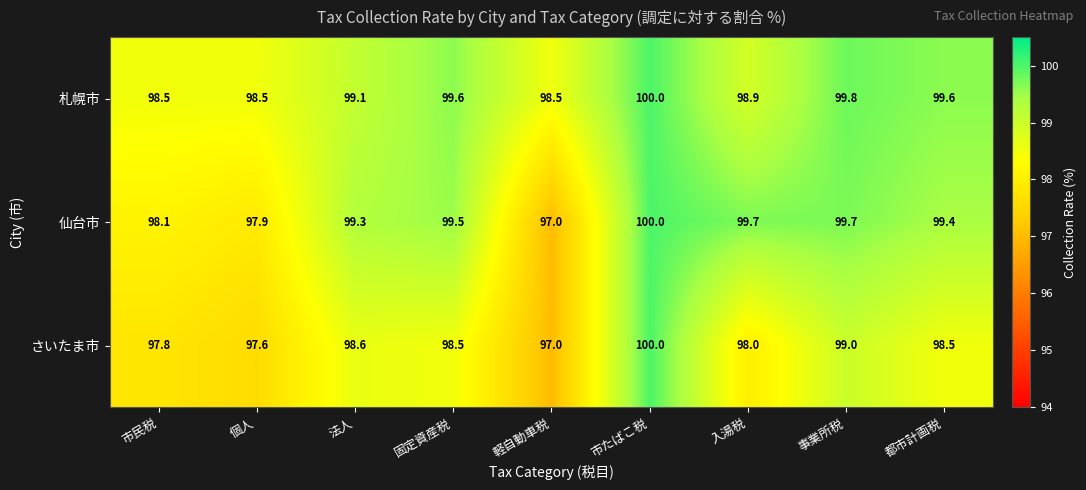

What is the maximum value shown in the chart?

100.0